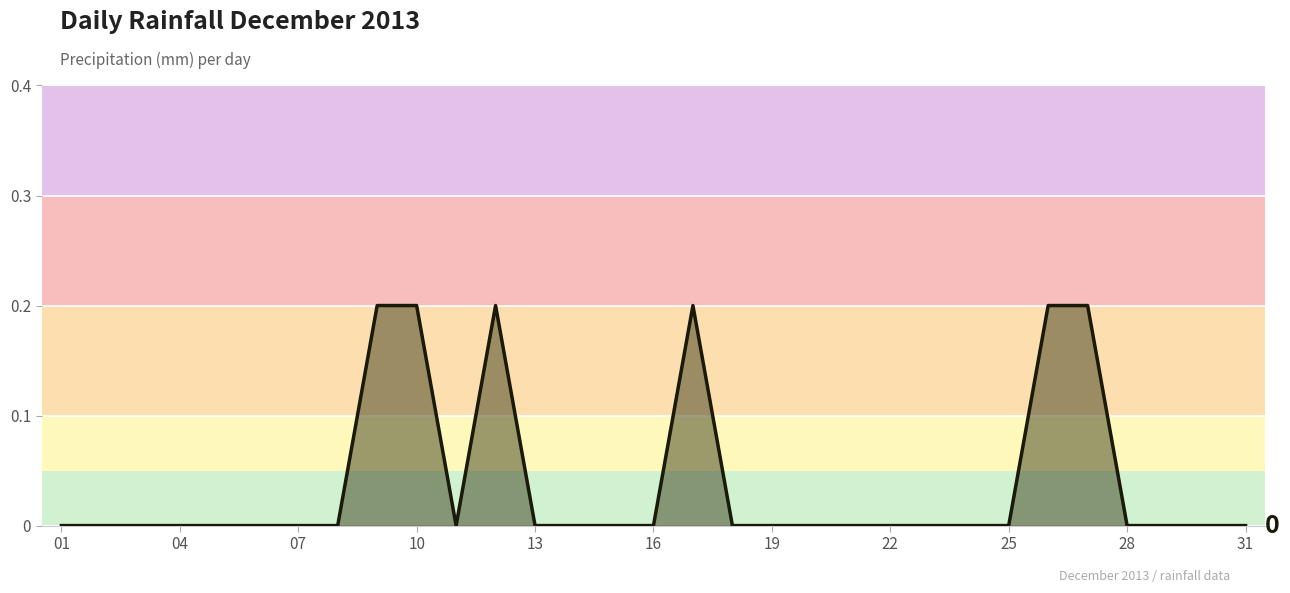

What is the sum of all values?

1.2